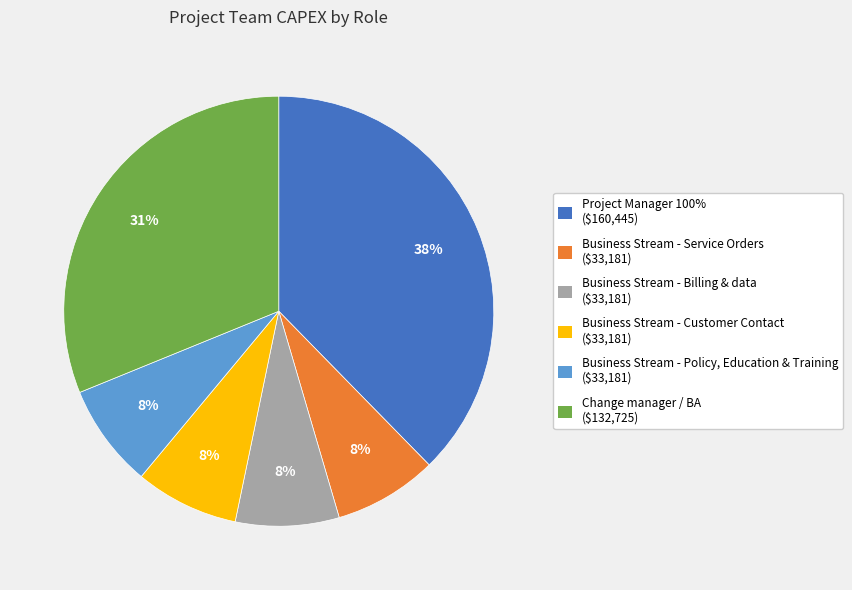

The Business Stream - Policy, Education & Training slice represents 8% of the pie. True or false?

True